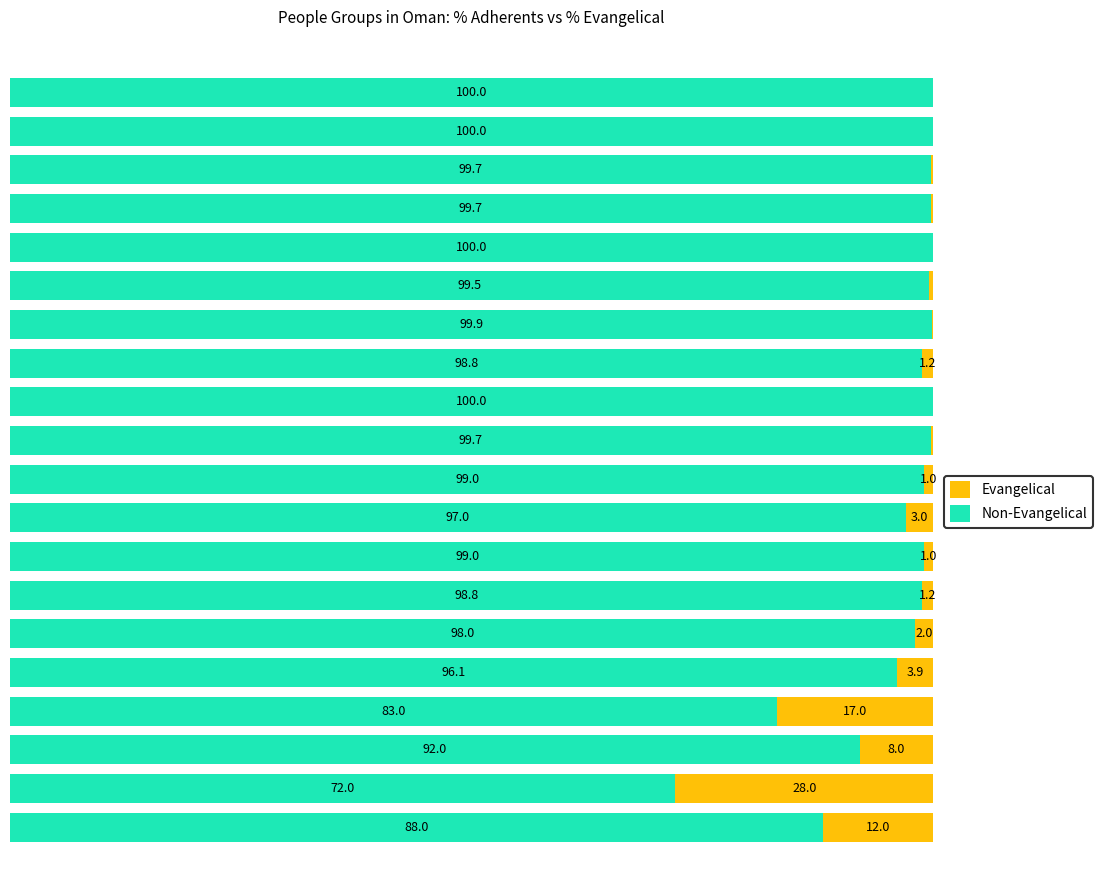

What is the sum of all Evangelical values?

79.9